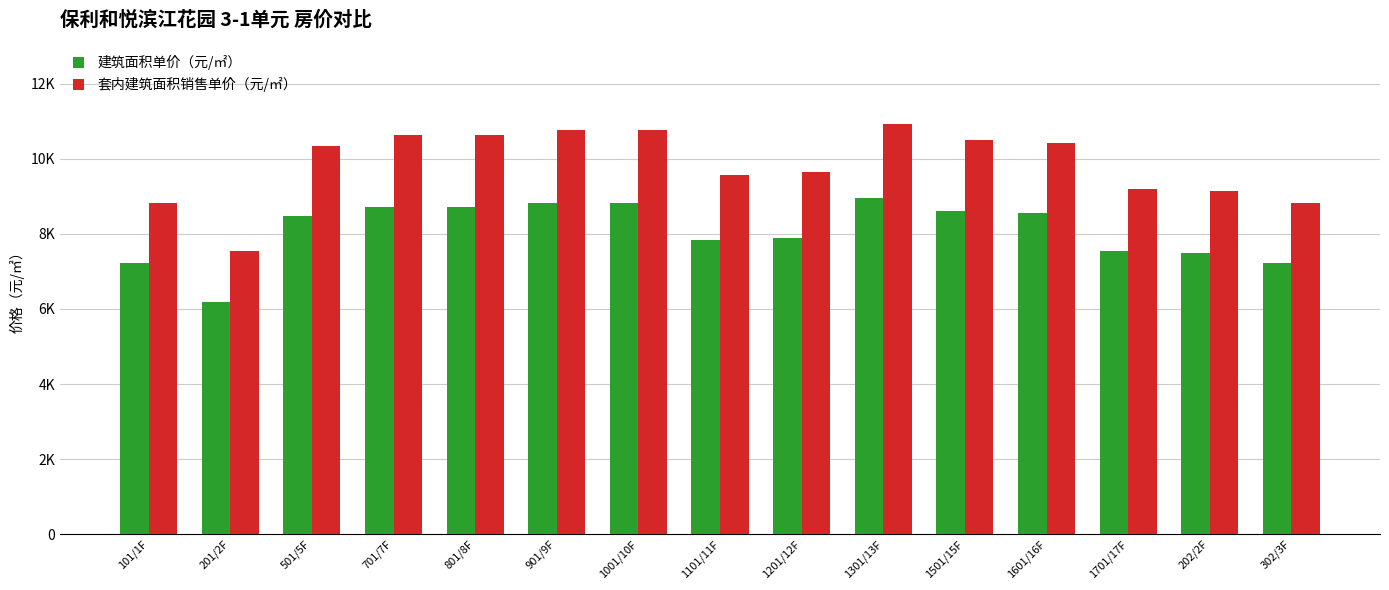

What is the label of the 2nd bar from the left?

201/2F